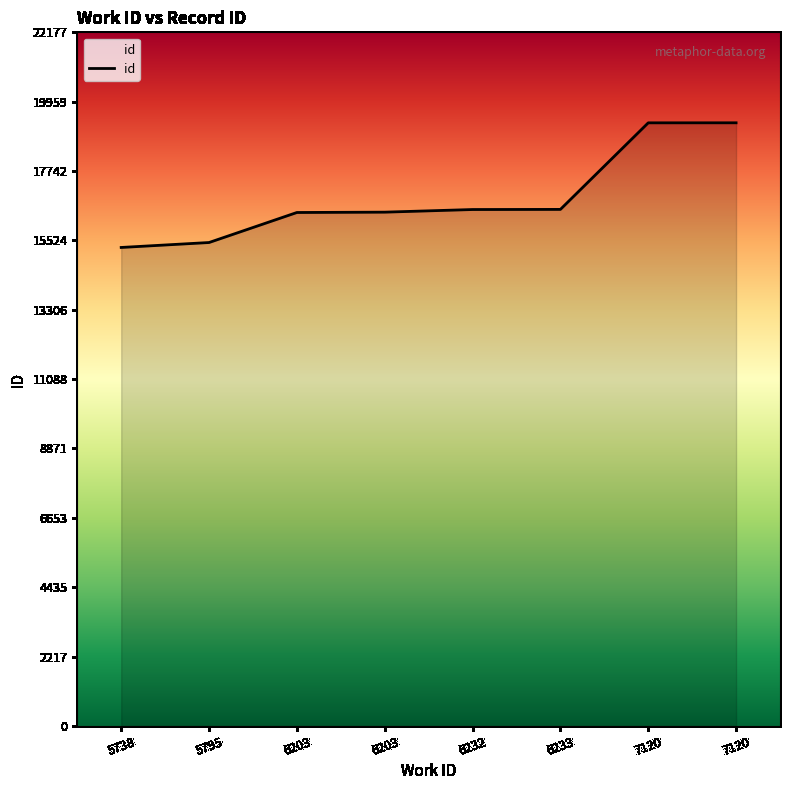

Rank the categories by value from highest to lowest.

7120, 7120, 6233, 6232, 6203, 6203, 5795, 5738